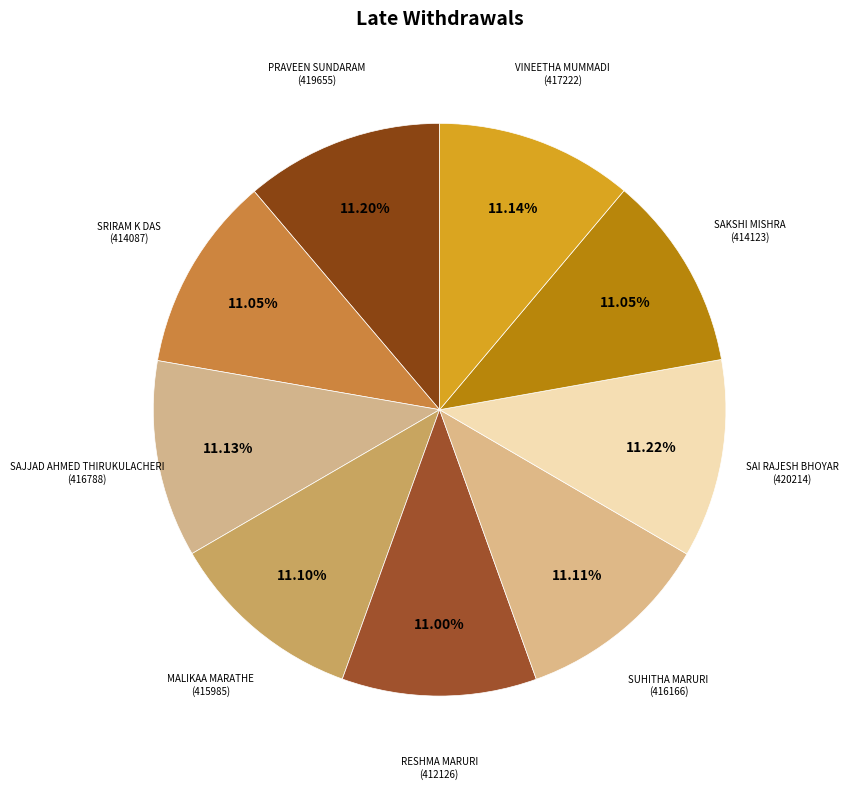

What percentage is the VINEETHA MUMMADI slice, to the nearest percent?

11%